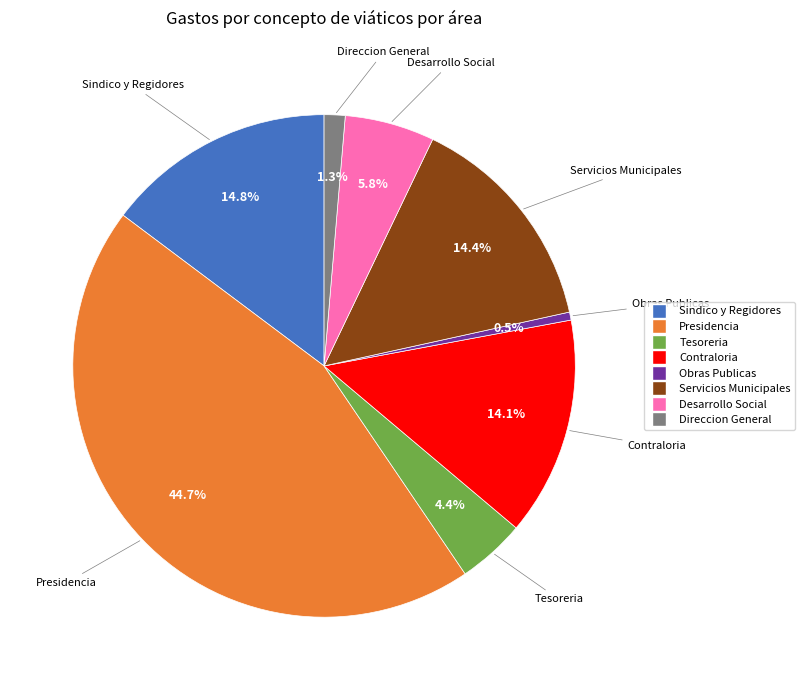

Is it true that Presidencia is 37% of the pie?

False